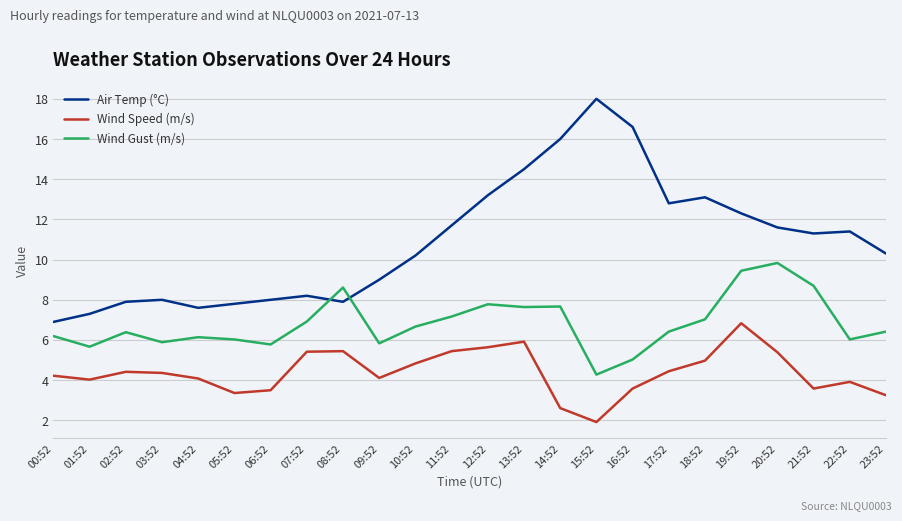

What is the approximate value of Wind Gust (m/s) at 19:52?

9.4